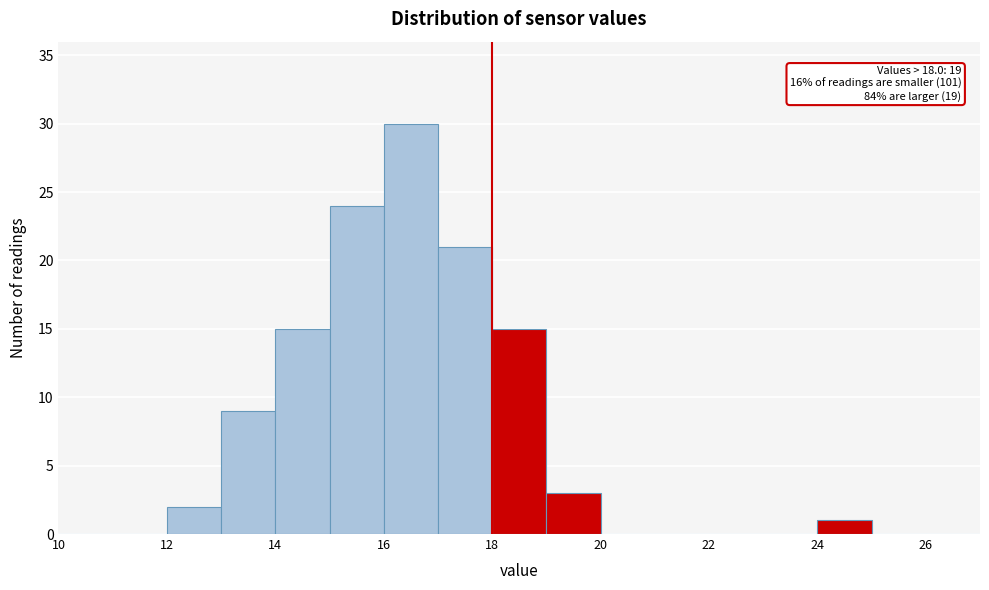

Over which range of the x-axis is the bar tallest?

16 to 17